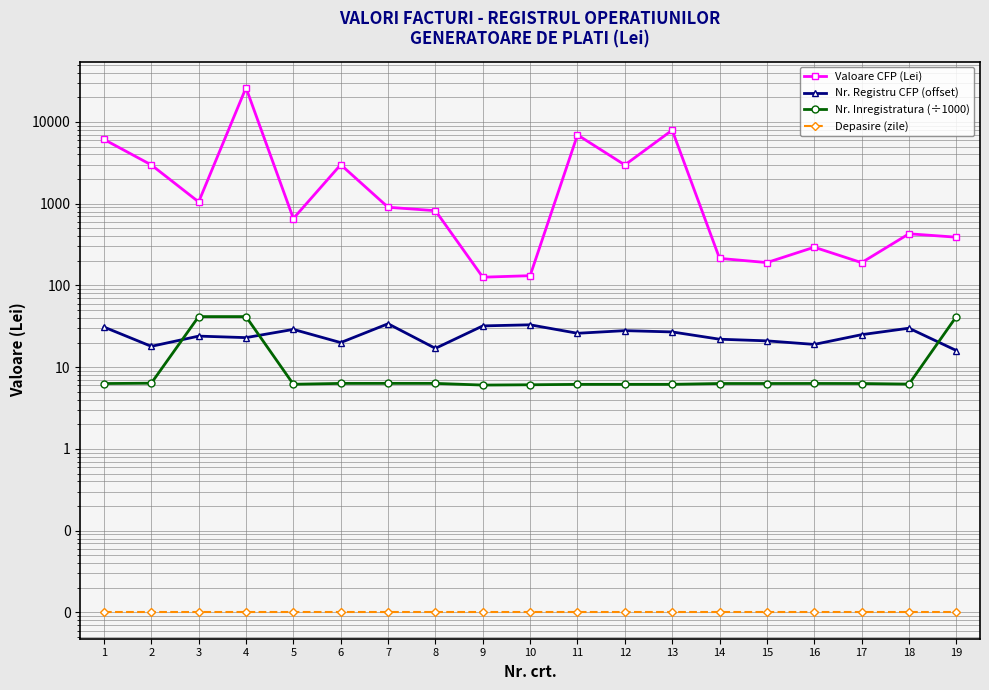

What is the total value across all series at 1?

6152.7